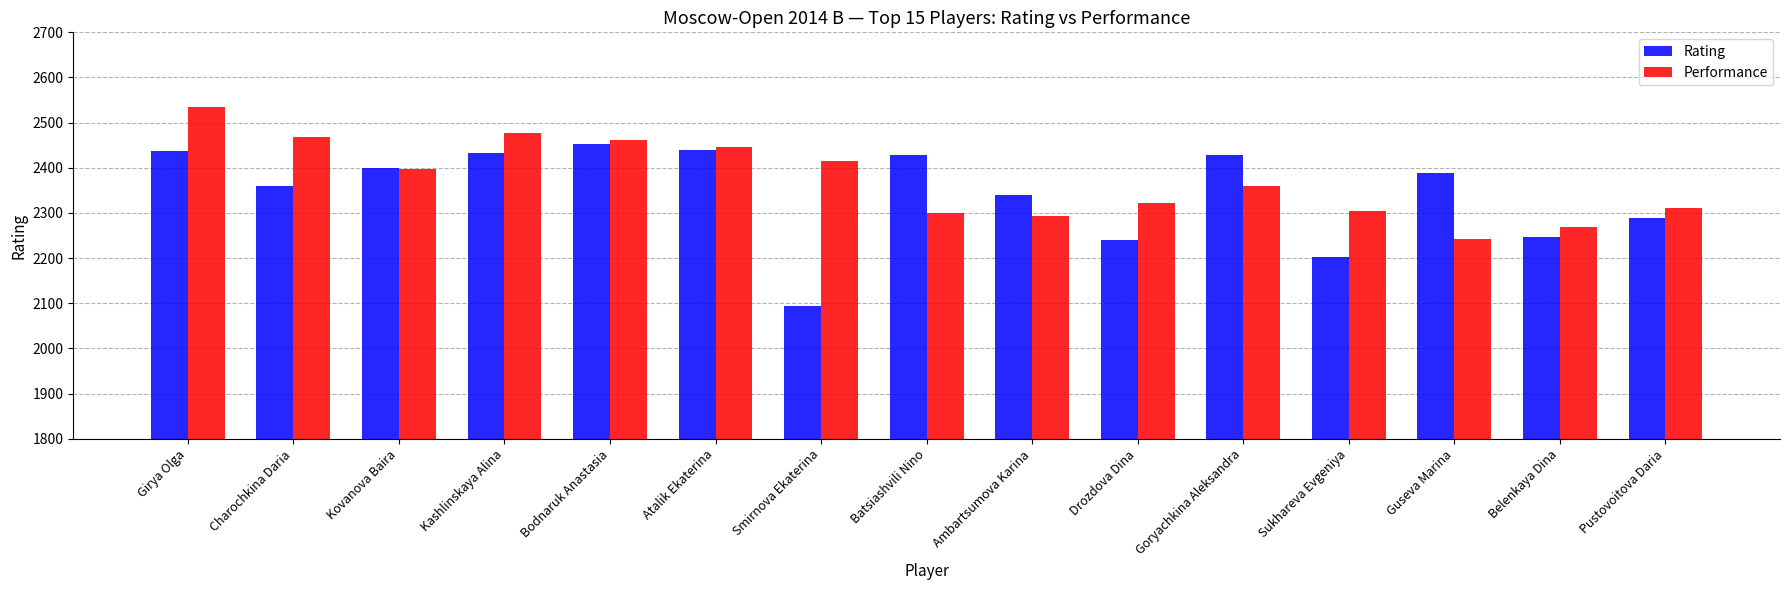

At which label does Performance reach its minimum?

Guseva Marina